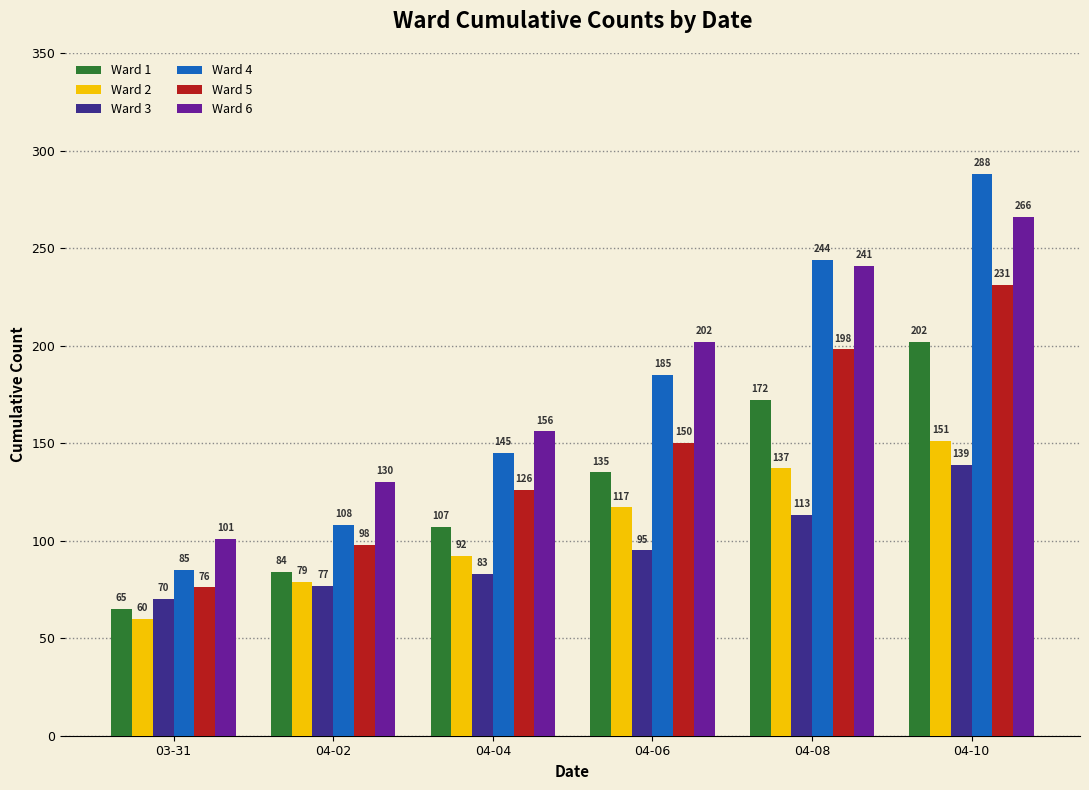

Are the bars horizontal?

No